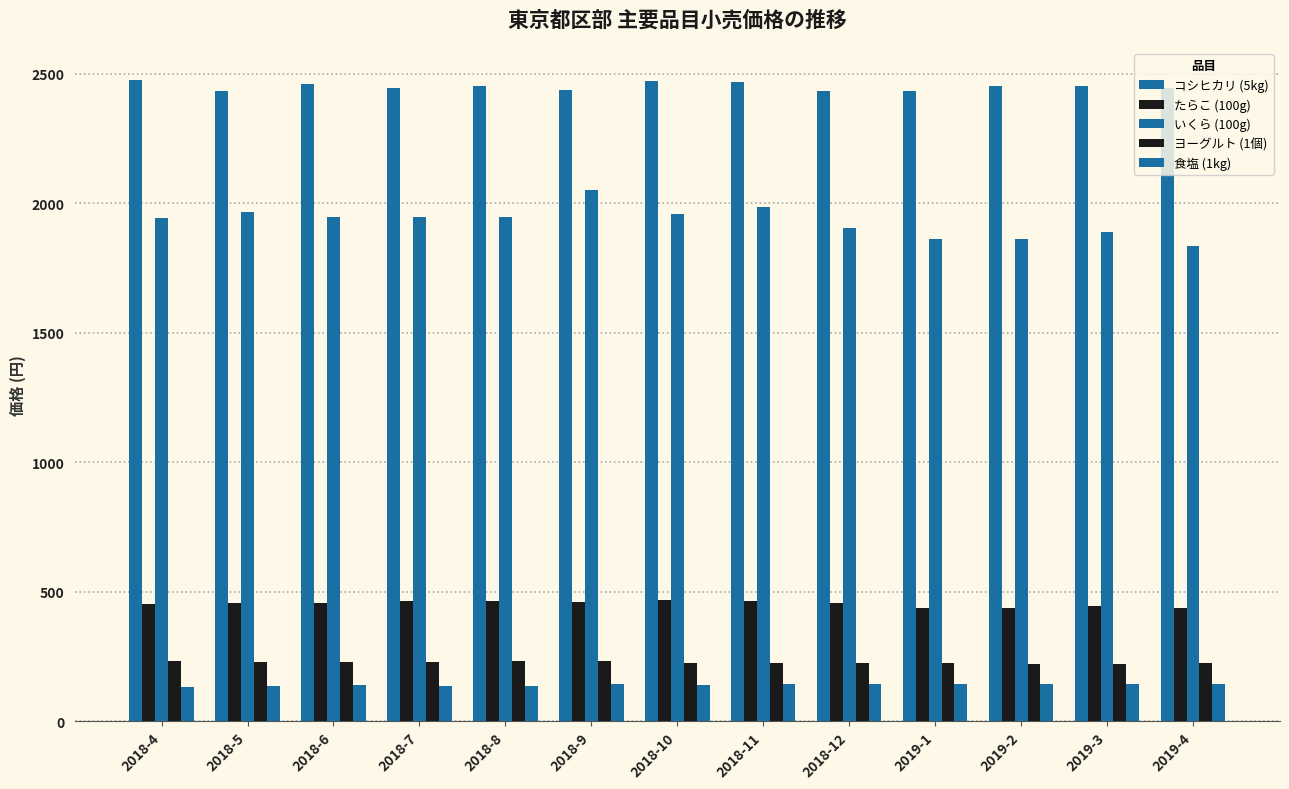

How many bars are there in total?

65